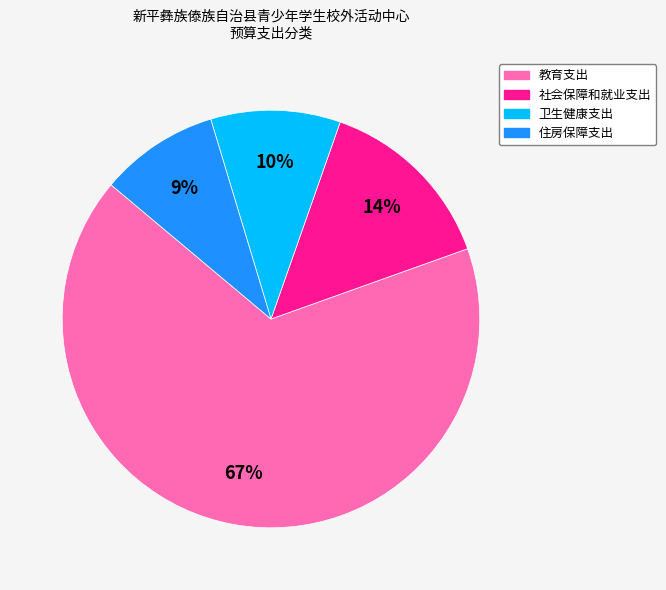

Combined, do 住房保障支出 and 卫生健康支出 account for over 50%?

No